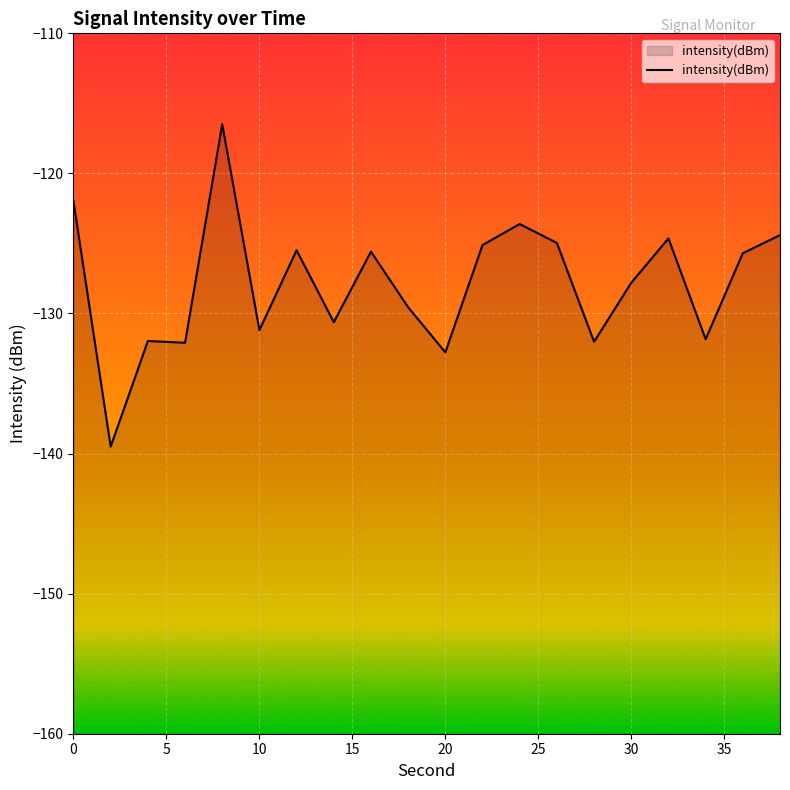

Does the chart display data point markers on the line(s)?

No